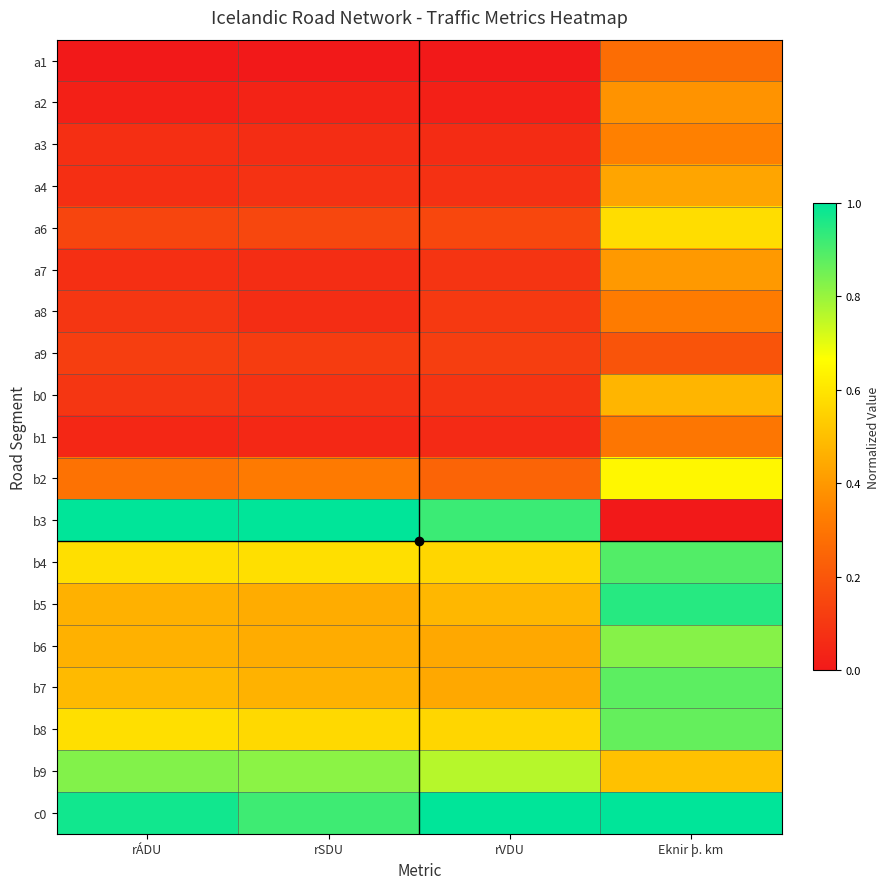

Which has a higher value, Eknir þ. km or rÁDU?

Eknir þ. km